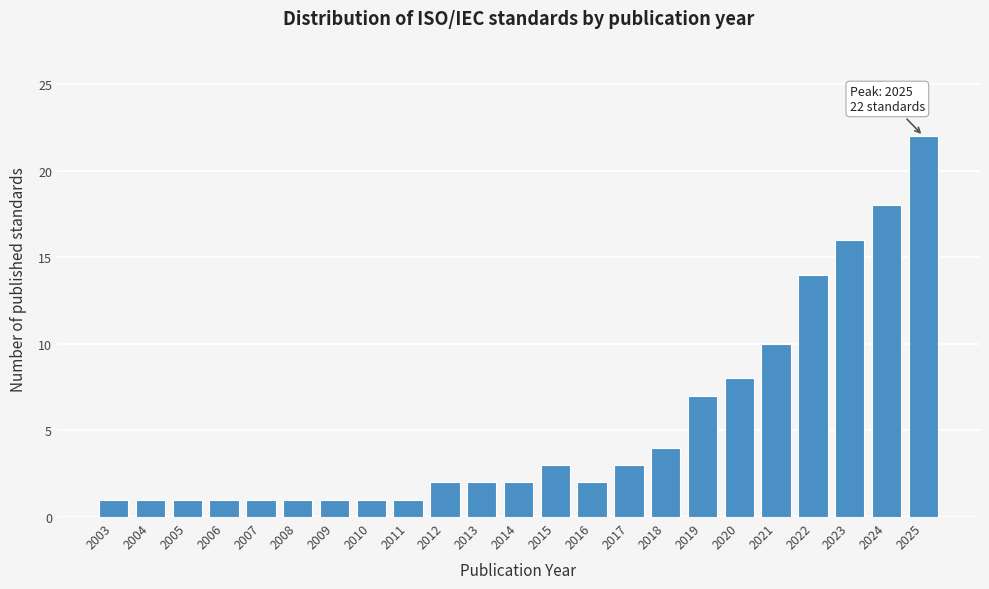

Reading left to right, extract all data points from this chart.

2003=1	2004=1	2005=1	2006=1	2007=1	2008=1	2009=1	2010=1	2011=1	2012=2	2013=2	2014=2	2015=3	2016=2	2017=3	2018=4	2019=7	2020=8	2021=10	2022=14	2023=16	2024=18	2025=22